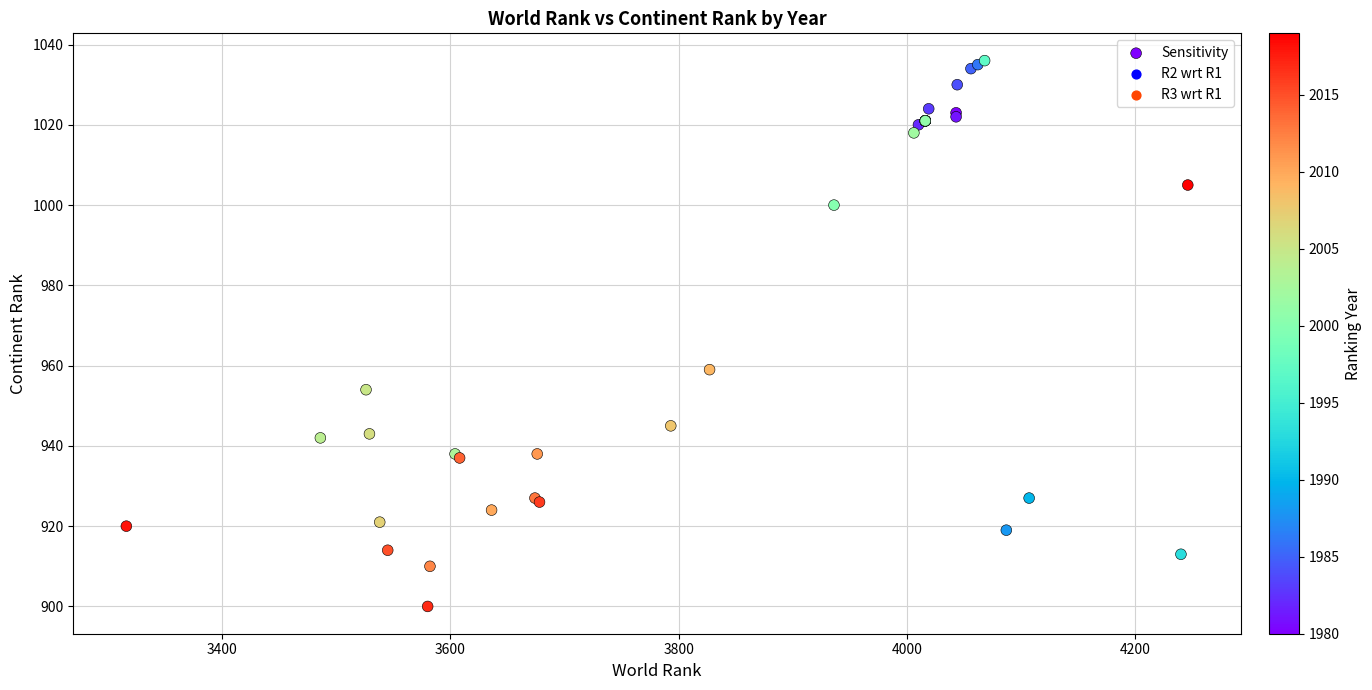

What Y value in the scatter plot is closest to 968?

959